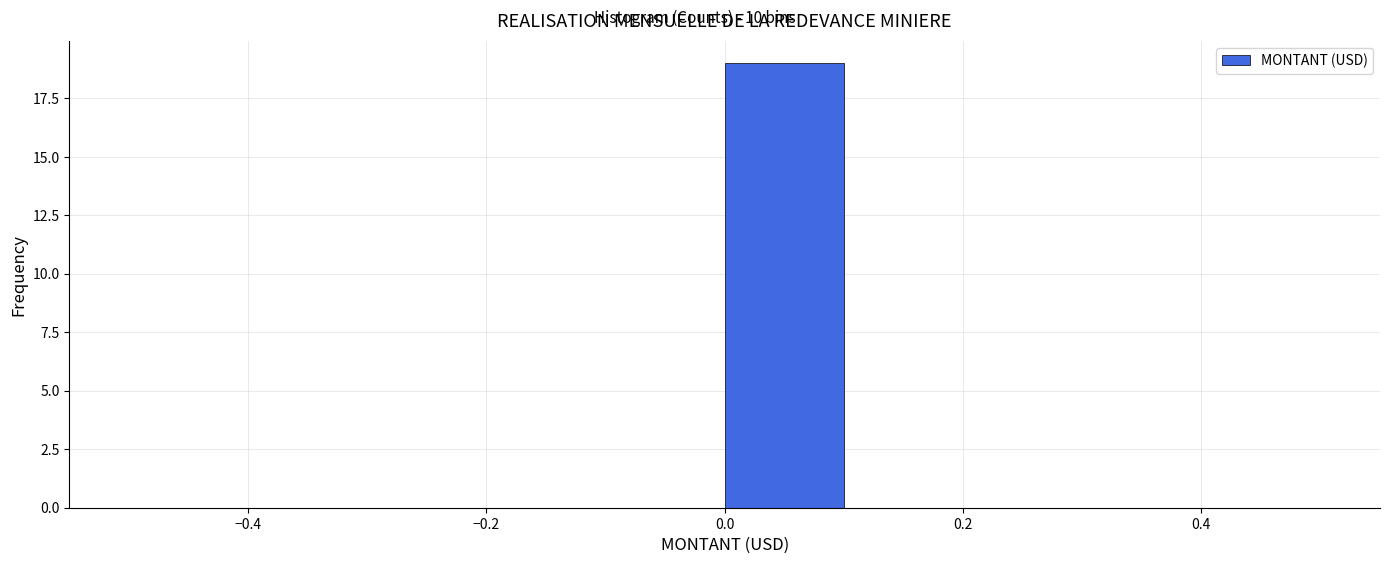

Reading left to right, transcribe this chart: for each bar, give the range it covers on the x-axis and its height. The values are not printed on the chart, so give them approximately, as read against the axis.

-0.5 to -0.4: 0
-0.4 to -0.3: 0
-0.3 to -0.2: 0
-0.2 to -0.1: 0
-0.1 to 0.0: 0
0.0 to 0.1: 19
0.1 to 0.2: 0
0.2 to 0.3: 0
0.3 to 0.4: 0
0.4 to 0.5: 0